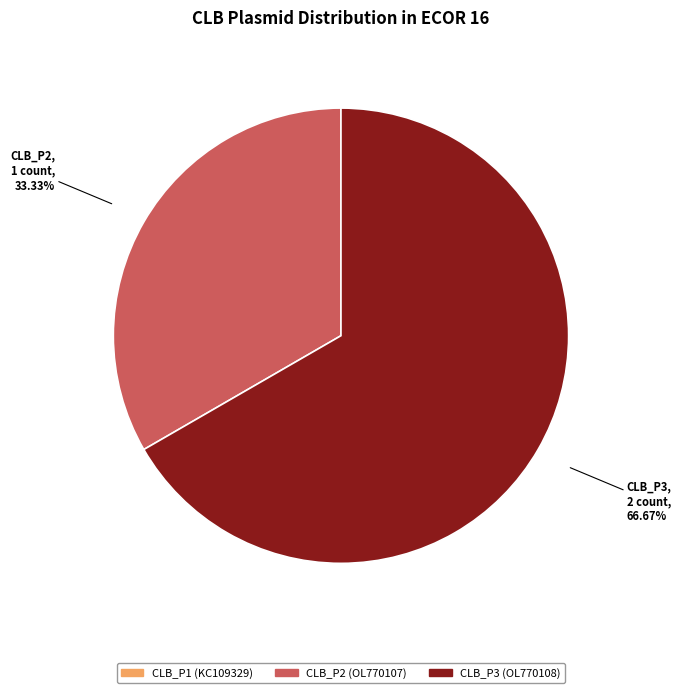

Is there a majority slice in this chart?

Yes